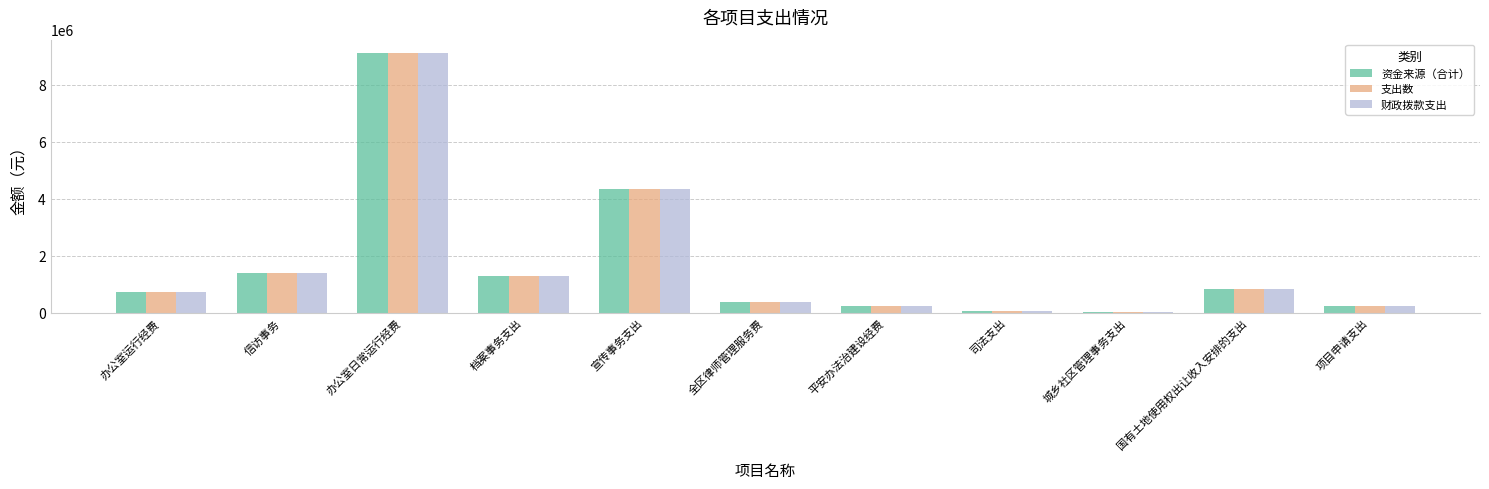

True or false: 资金来源（合计） has a value of 924461.7 at 信访事务.

False